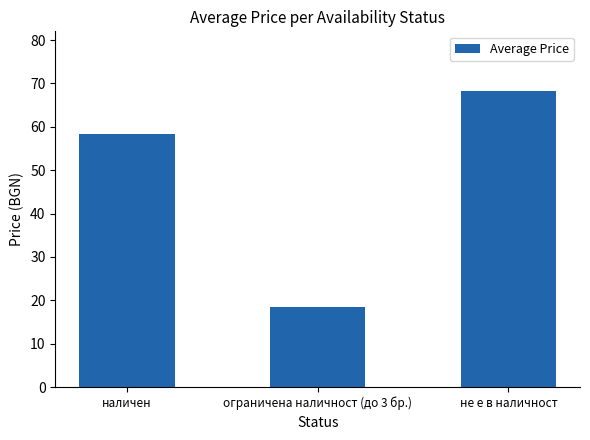

Count the number of data series in this chart.

1